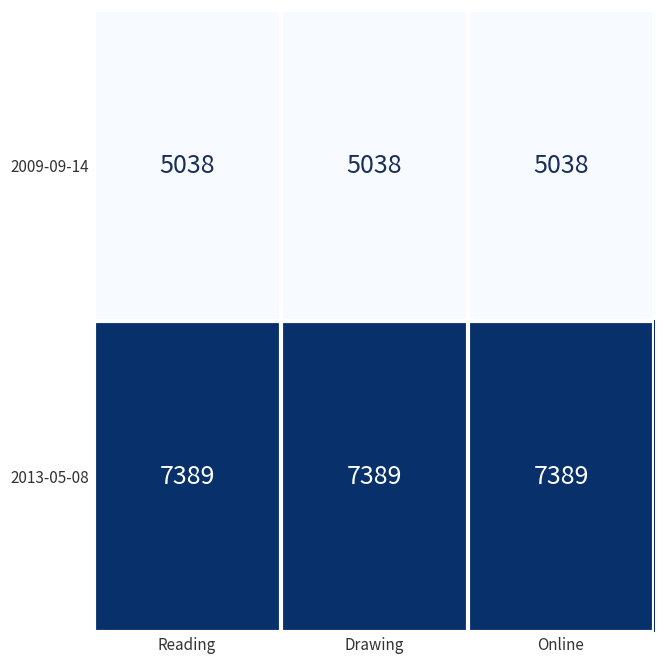

The 2009-09-14 series shows 6789 at Online. True or false?

False